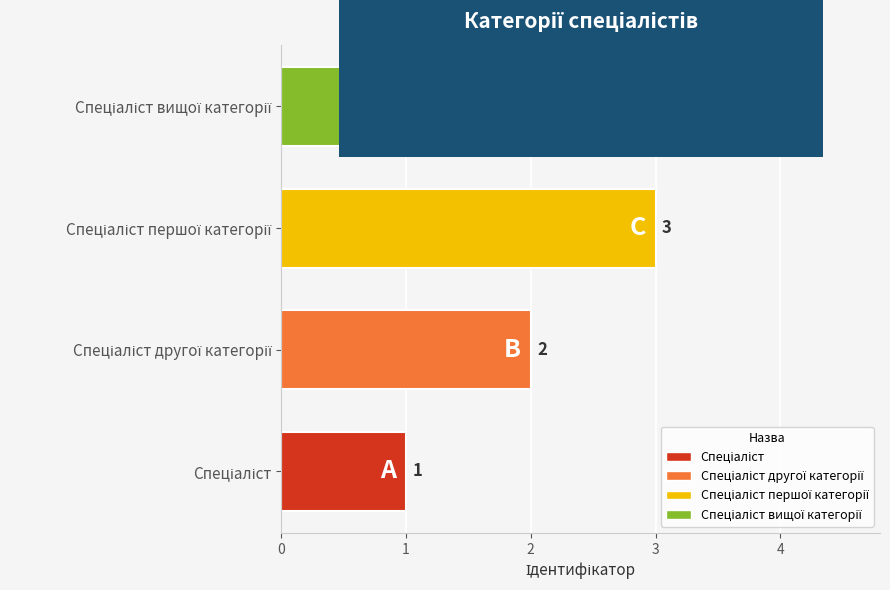

What is the greatest value displayed?

4